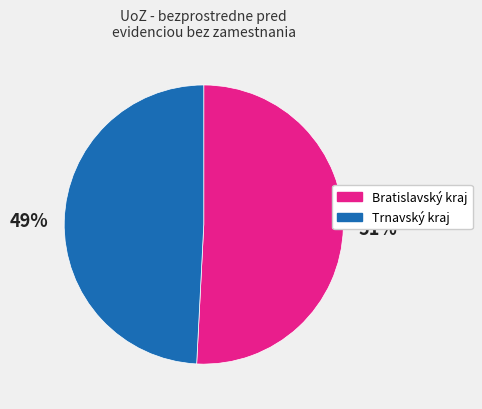

Does any single category account for the majority?

Yes